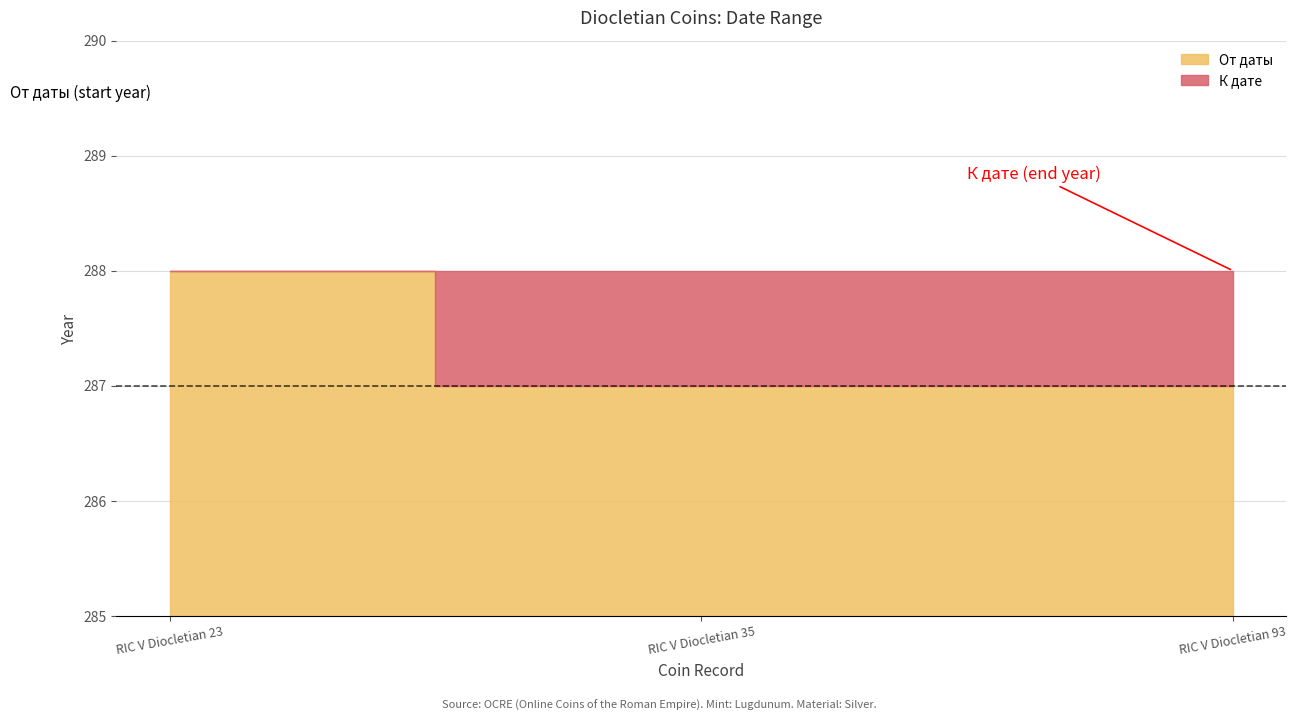

Is it true that От даты equals 287 at RIC V Diocletian 93?

True